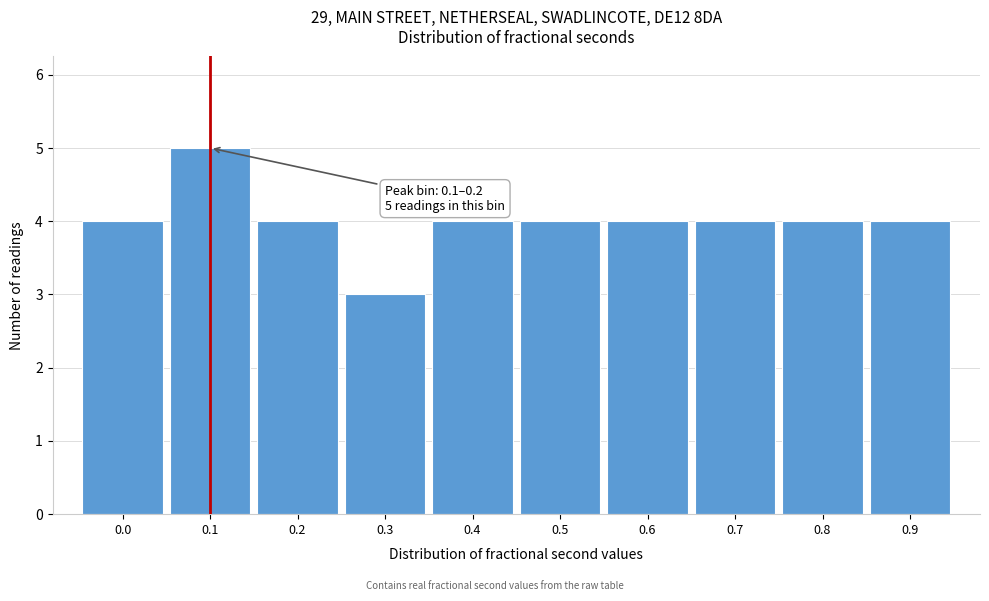

Reading left to right, extract all data points from this chart.

4	5	4	3	4	4	4	4	4	4